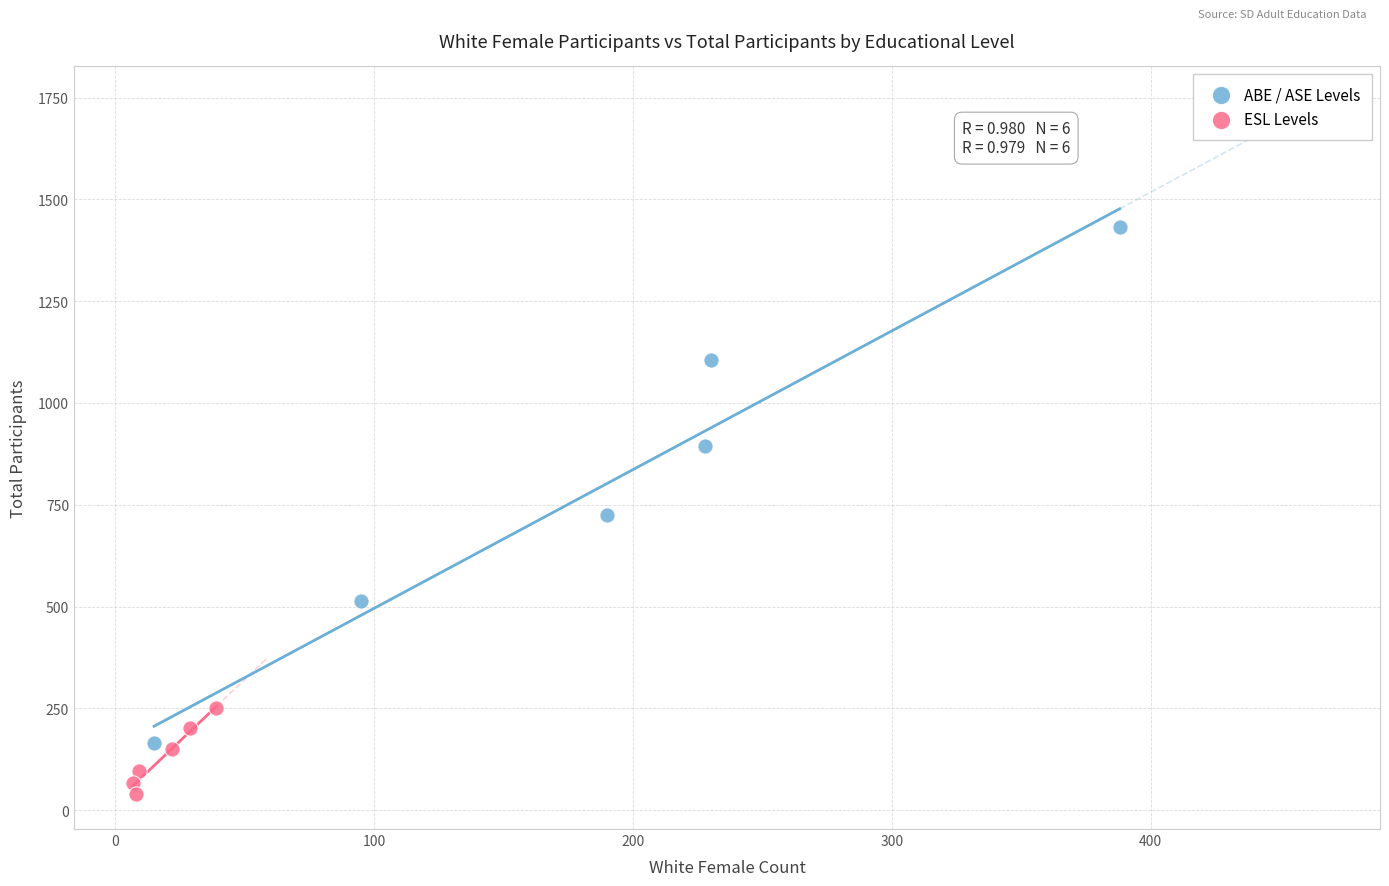

Which series contains the lowest Y value?

ESL Levels